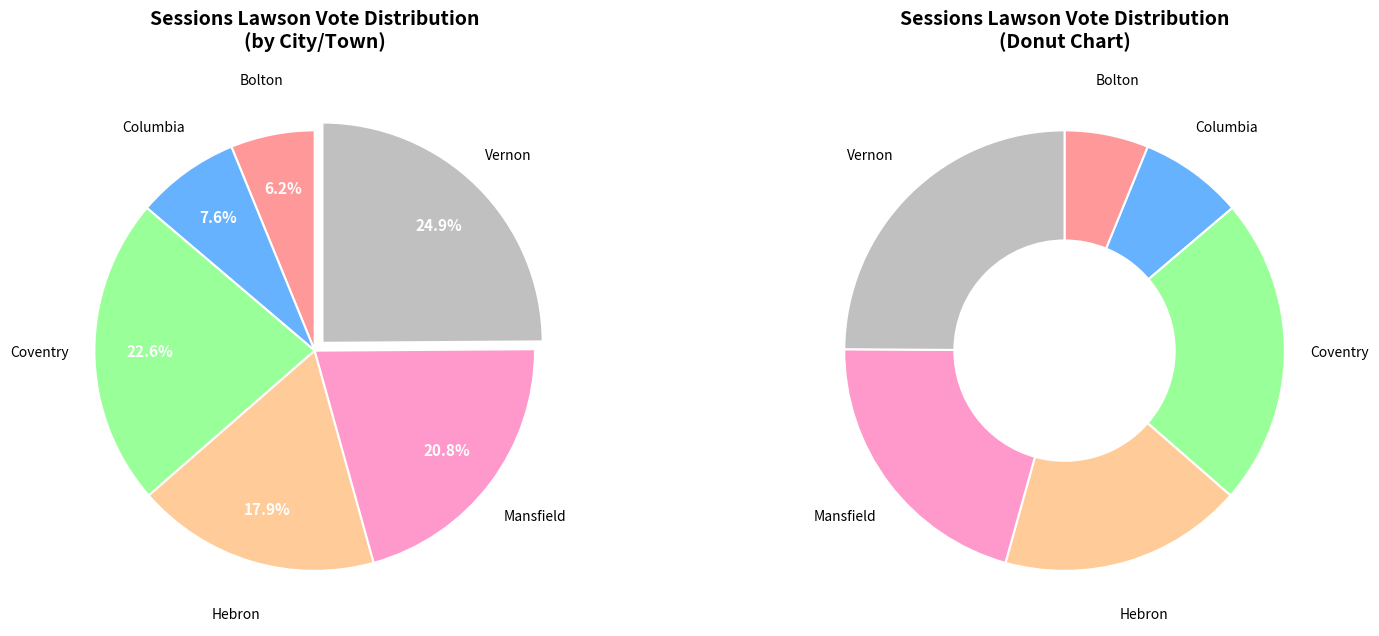

To the nearest percent, what percentage of the pie is Coventry?

23%